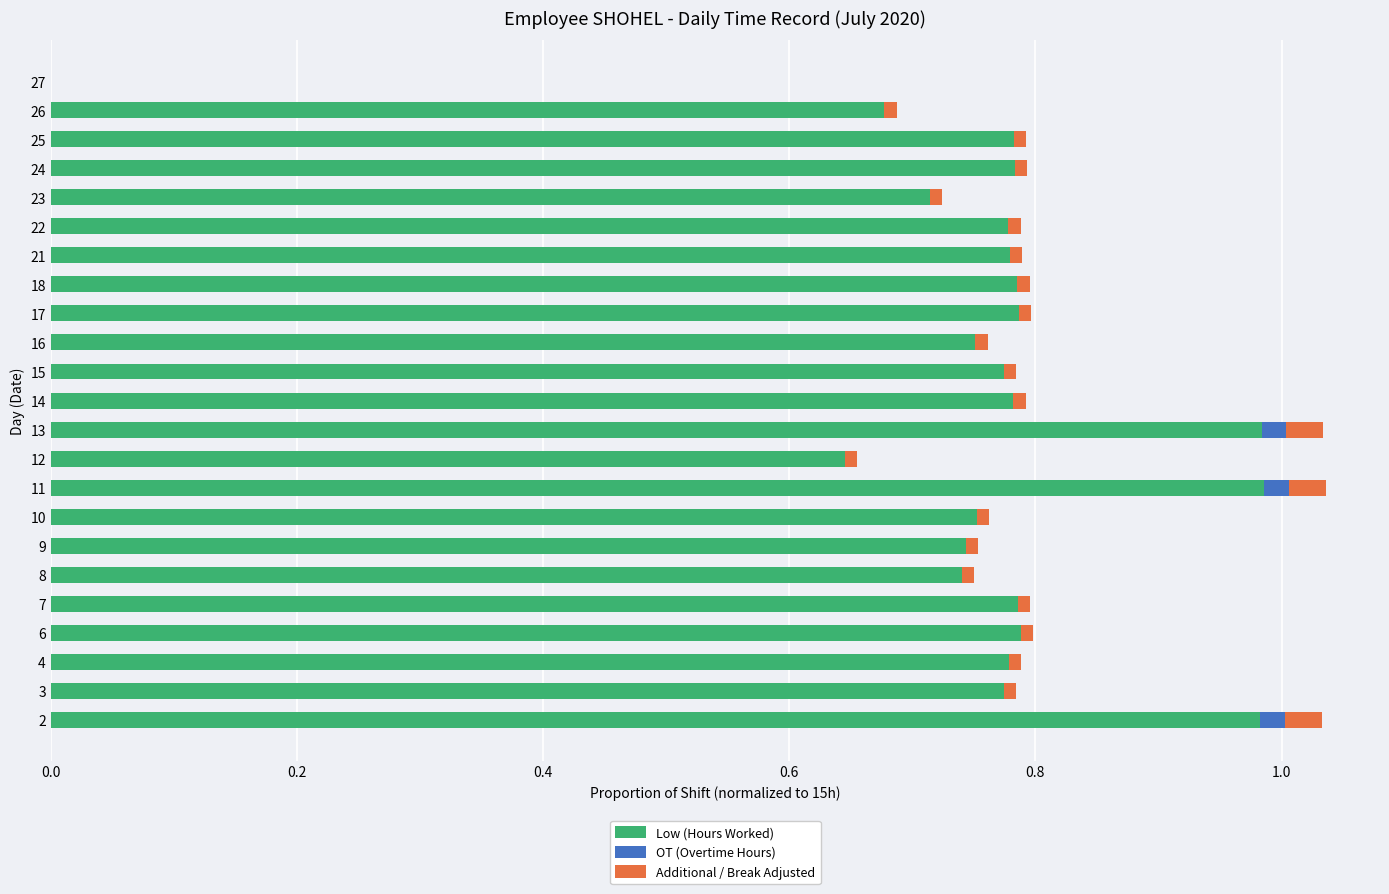

True or false: Low (Hours Worked) has a value of 1.0 at 4.

False